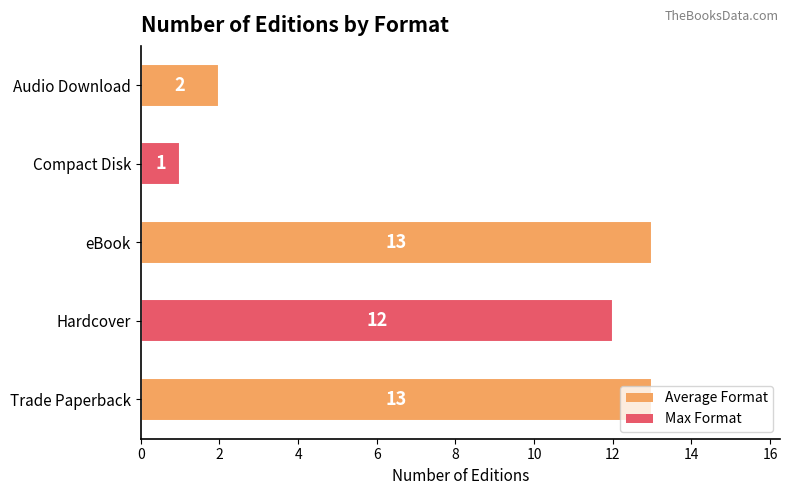

What is the greatest value displayed?

13